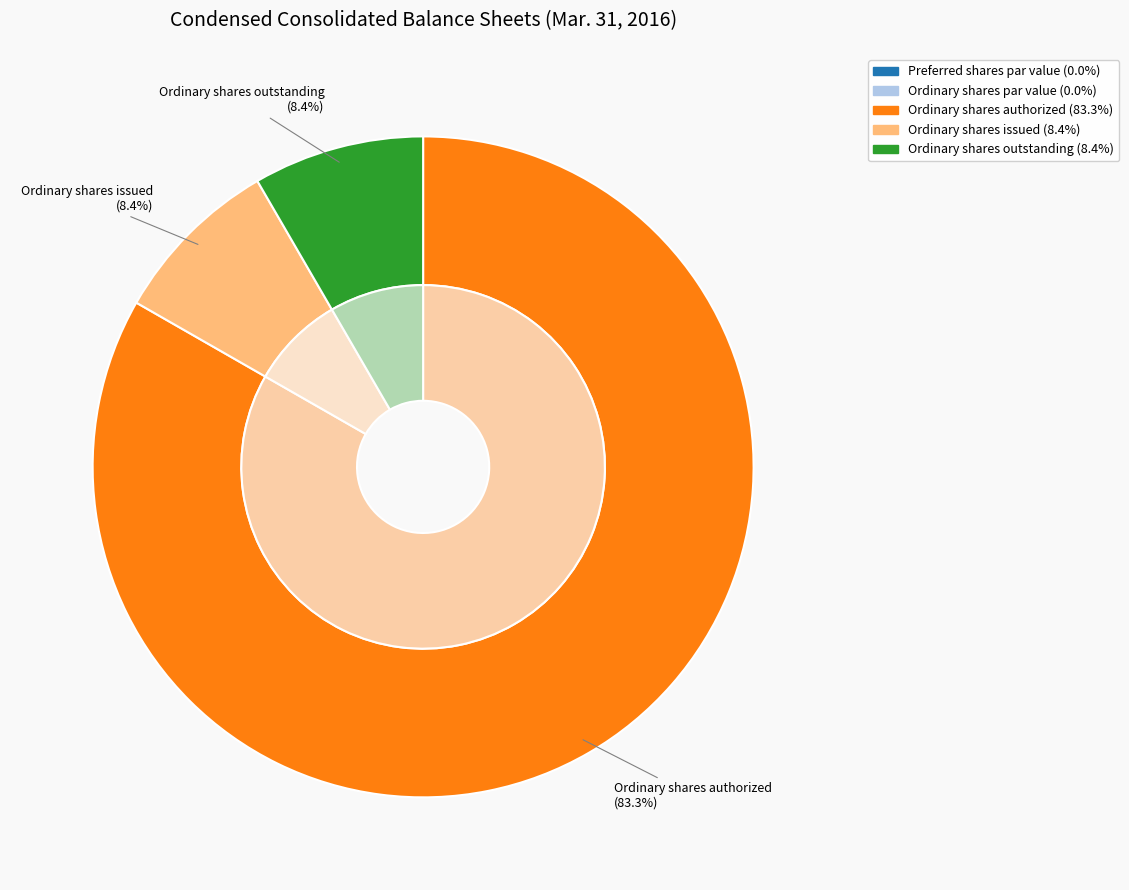

What is the change in value from Ordinary shares authorized to Ordinary shares issued?

-44979697.0